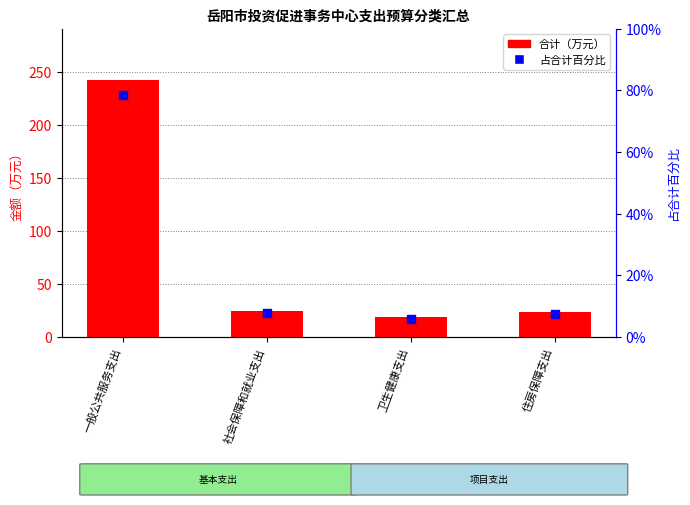

Is the value of 占合计百分比 at 住房保障支出 greater than the value of 合计（万元） at 社会保障和就业支出?

No